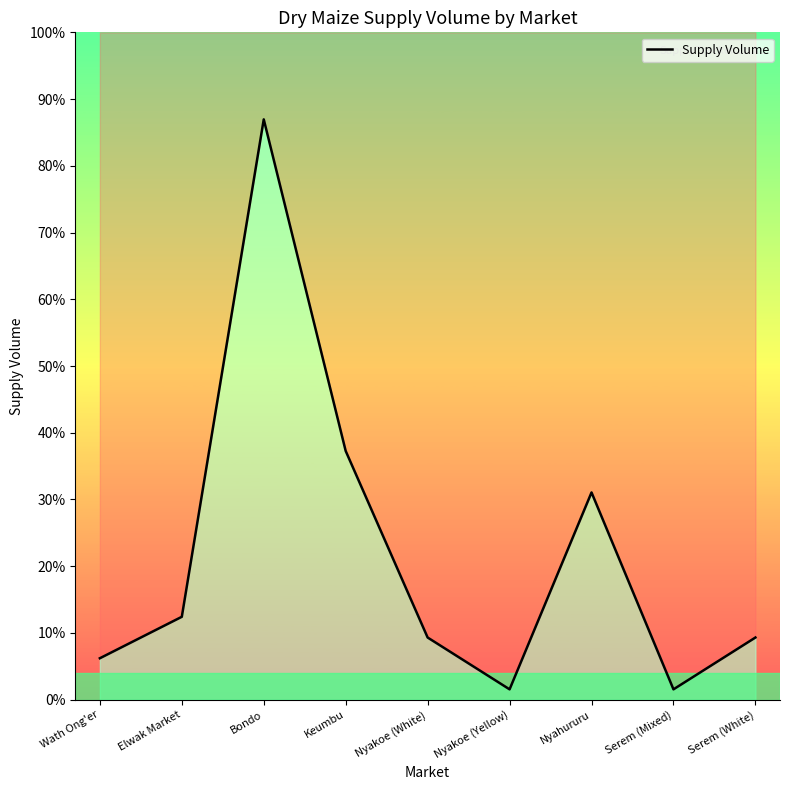

Is it true that the value at Nyahururu is 10000?

True